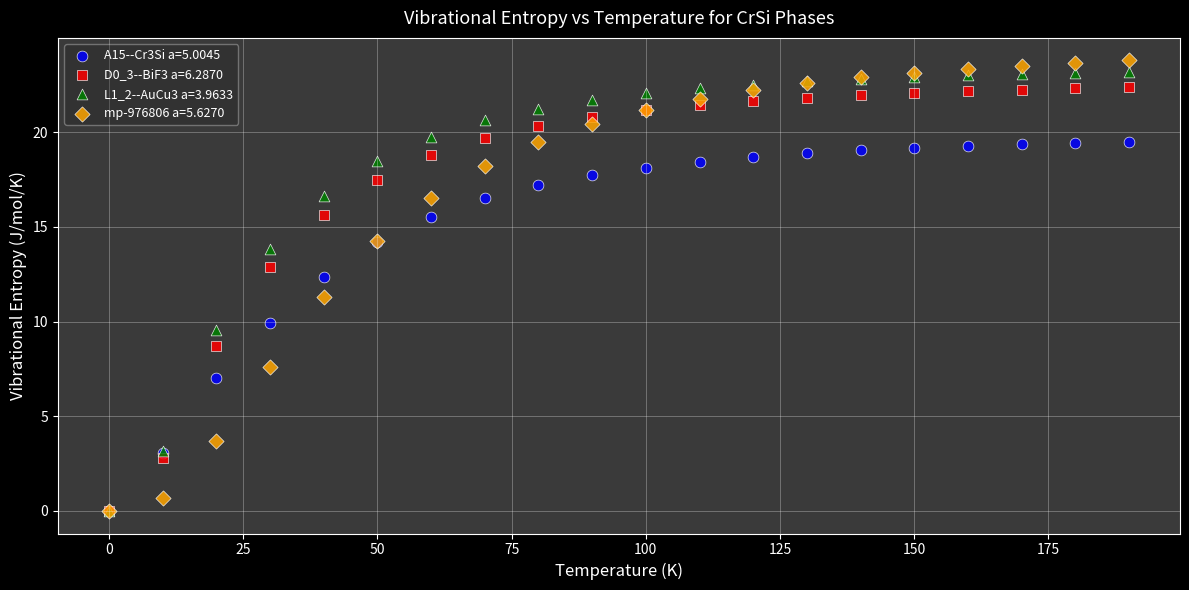

Across all series, what Y value is closest to 11?

11.3